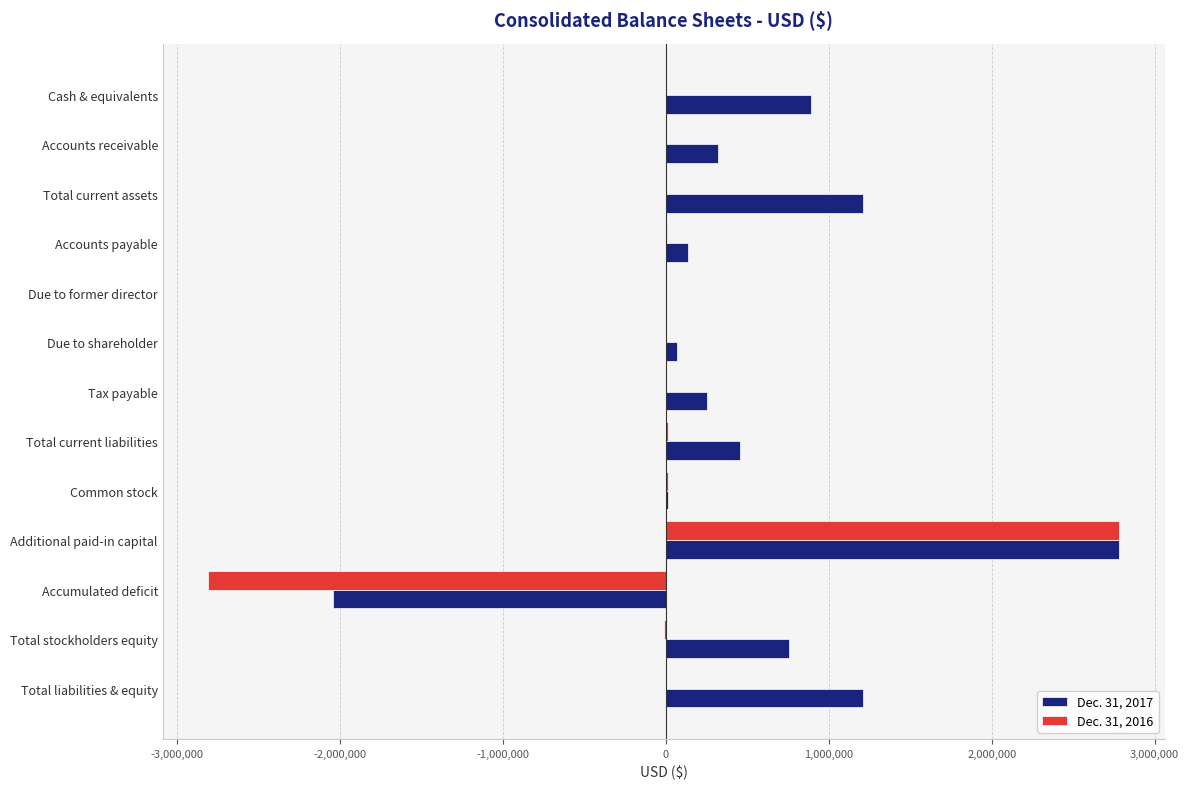

What is the sum of the Dec. 31, 2017 values at Accumulated deficit and Cash & equivalents?

-1152084